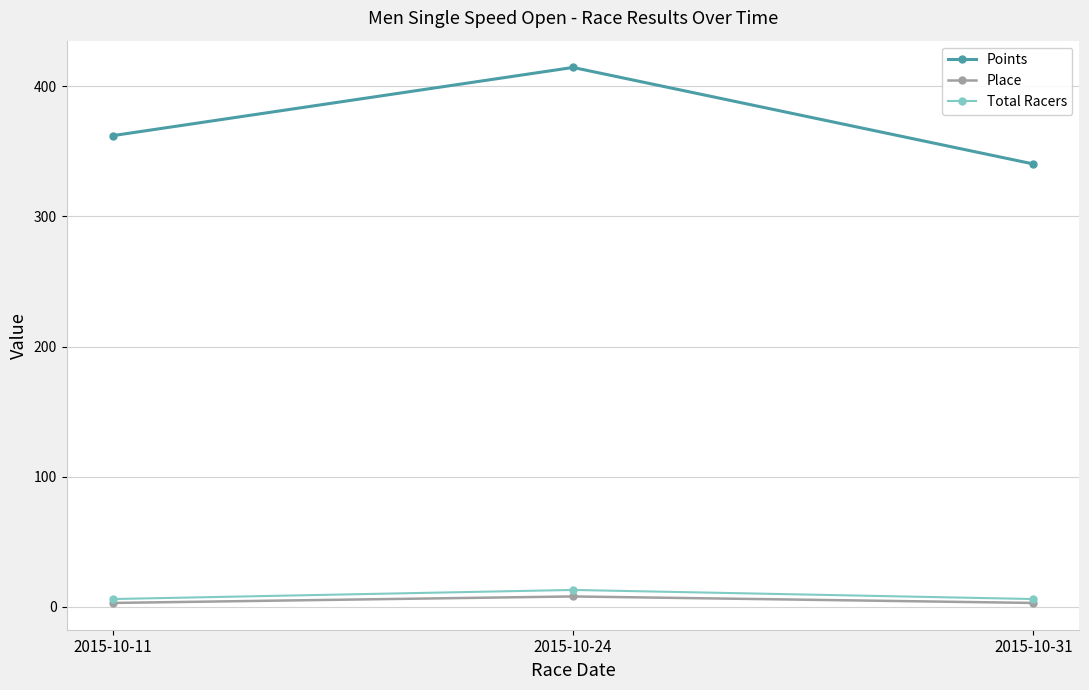

What is the spread (max minus min) of values at 2015-10-11?

359.1